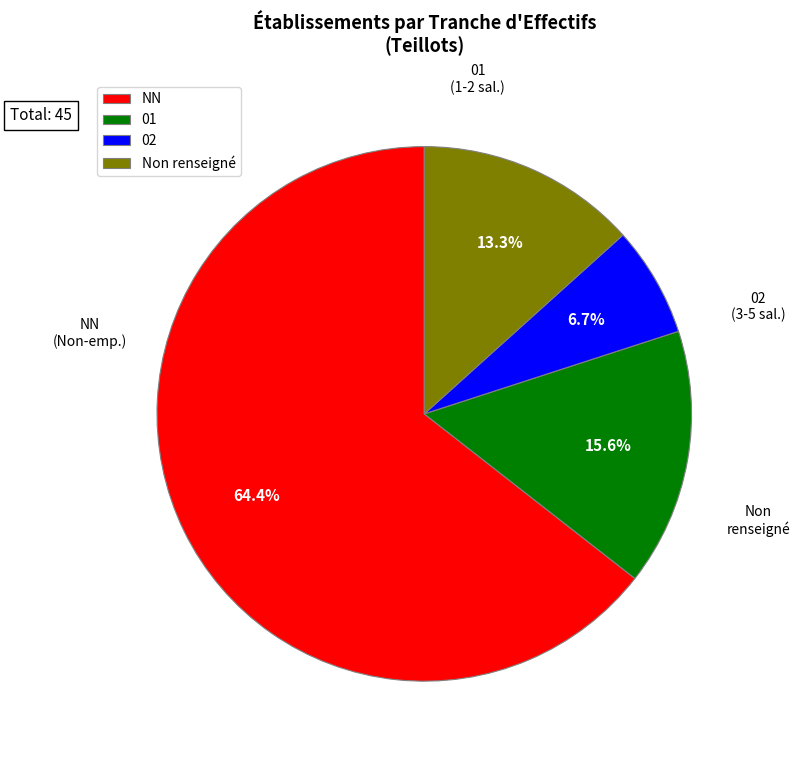

What percentage is NOT represented by 01?

84.4%